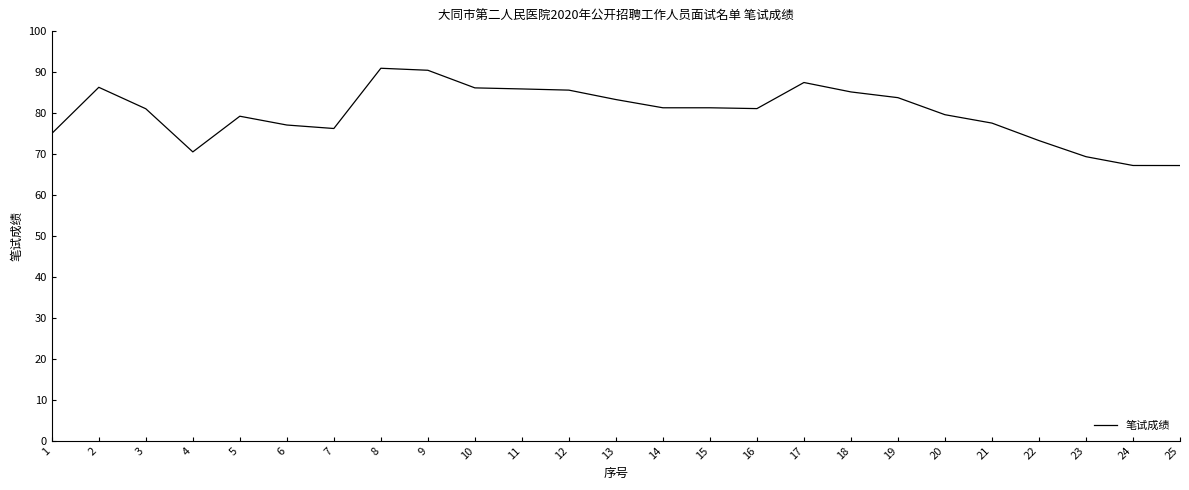

How many lines are shown in the chart?

1